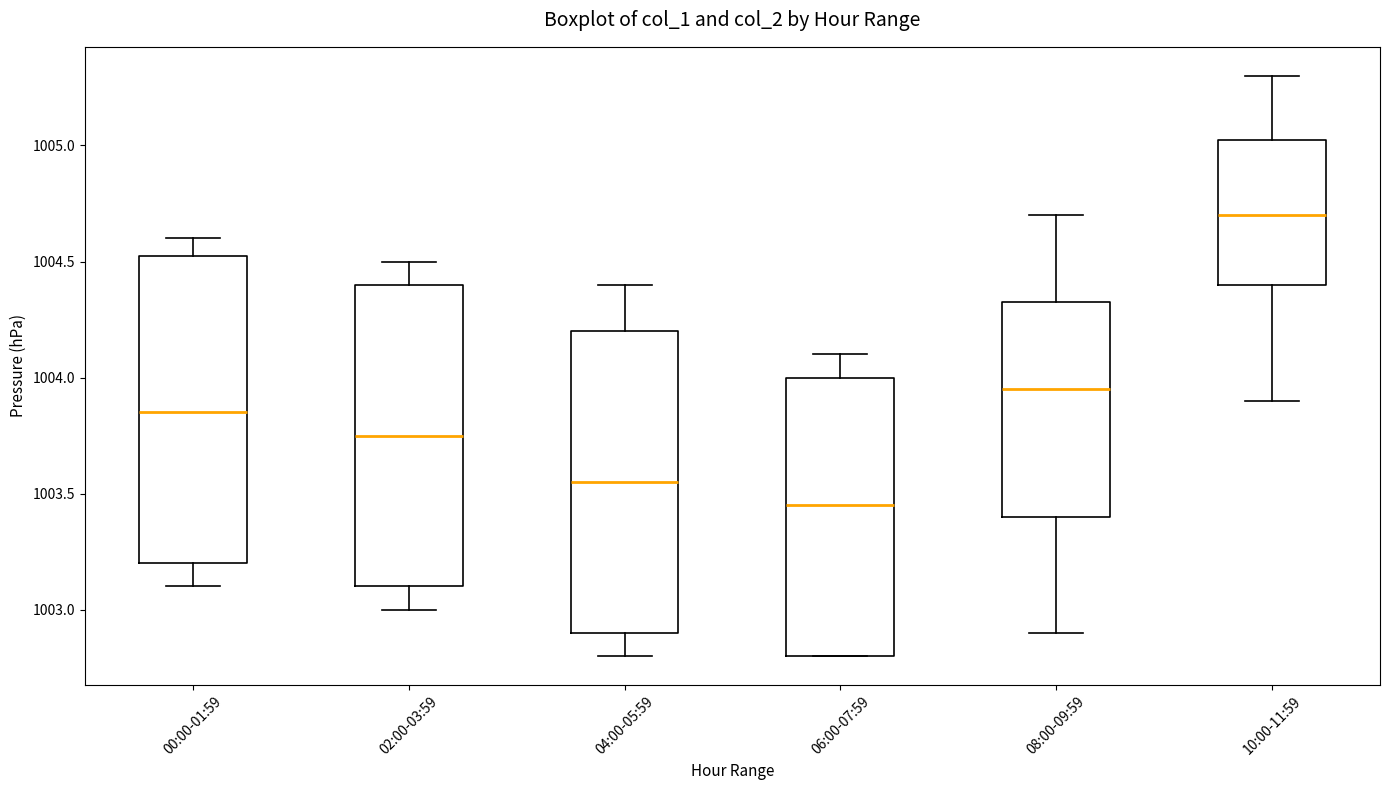

Where does the median line of the box for 10:00-11:59 sit on the y-axis? The values are not printed on the chart, so give them approximately, as read against the axis.

1004.70